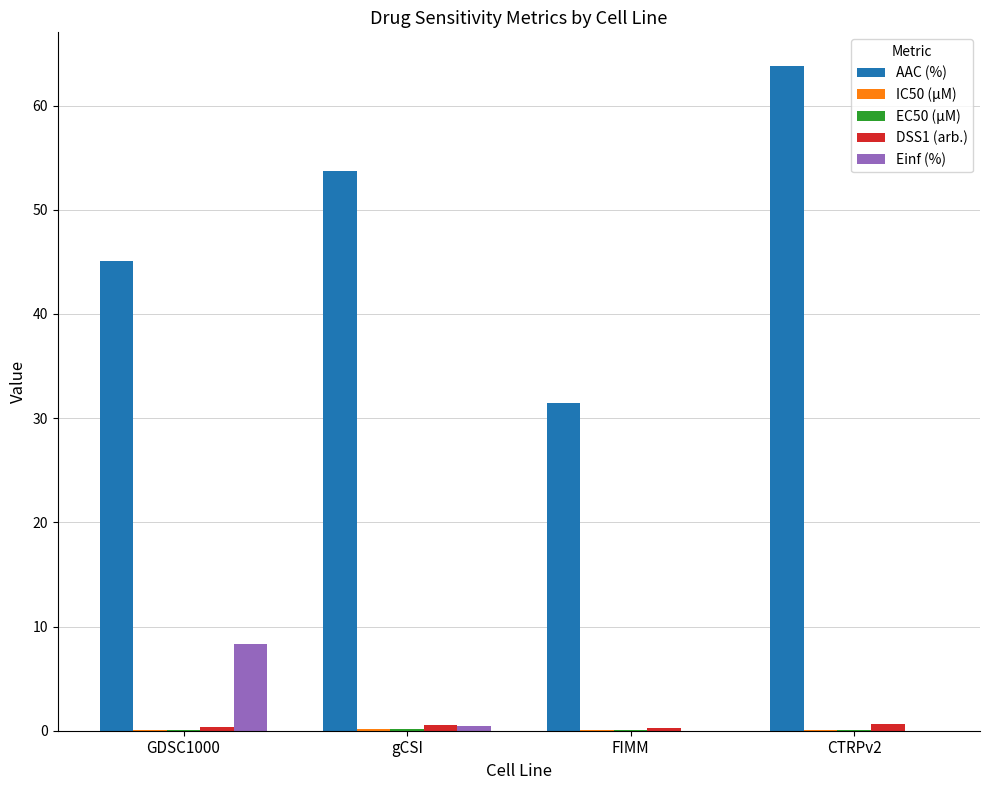

Between GDSC1000 and CTRPv2, which series saw the biggest shift?

AAC (%)